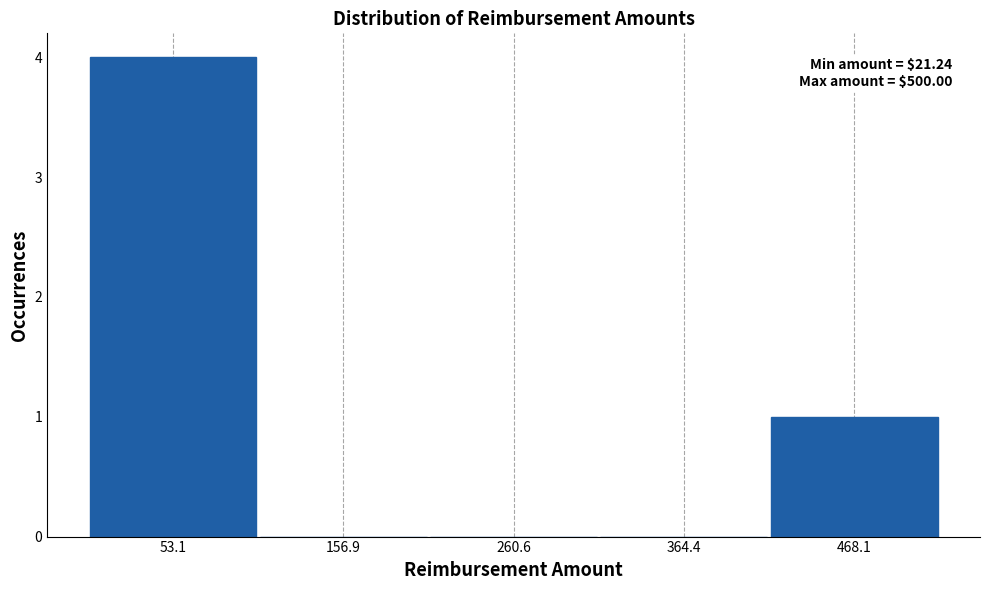

Over which range of the x-axis is the bar tallest?

0 to 100